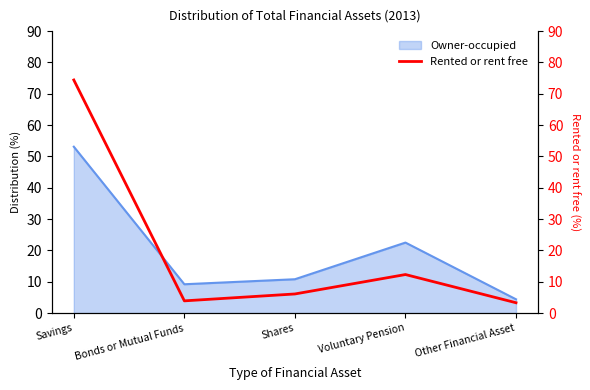

How many points are higher than both their immediate neighbors (excluding endpoints)?

1